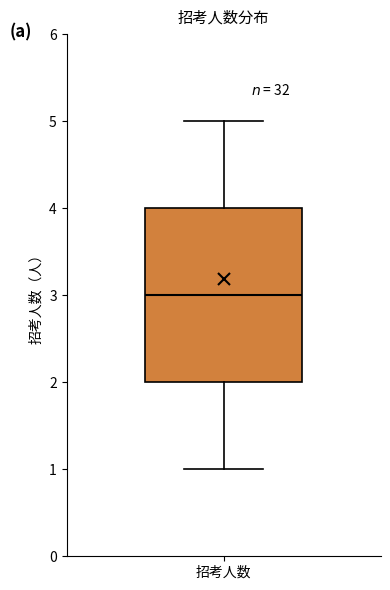

Where does the median line of the box for 招考人数 sit on the y-axis? The values are not printed on the chart, so give them approximately, as read against the axis.

3